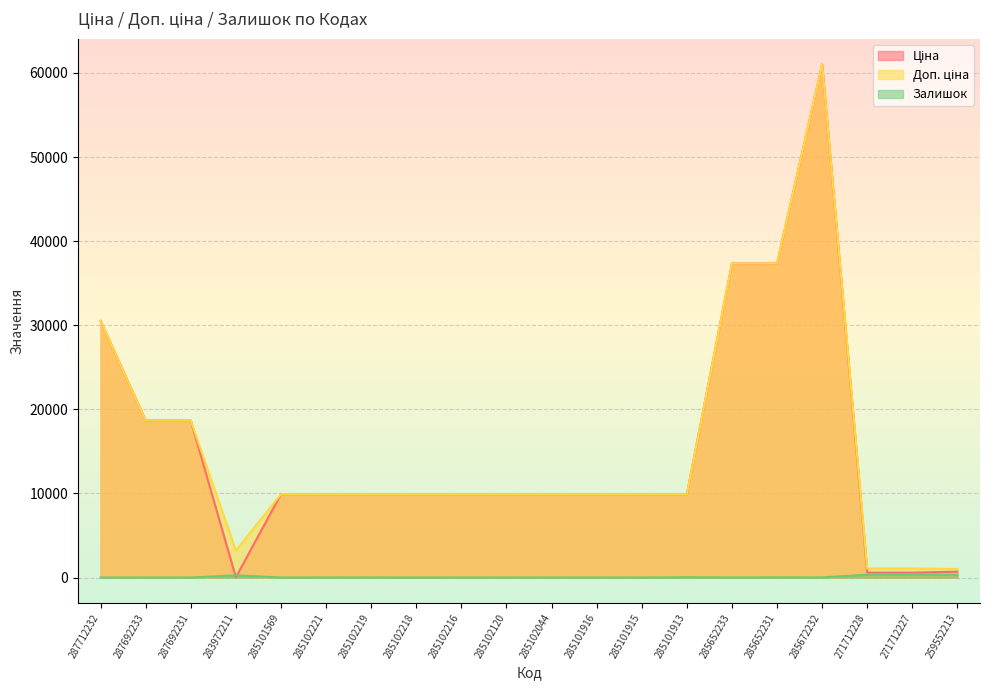

How many values in the Ціна series exceed 9908?

16